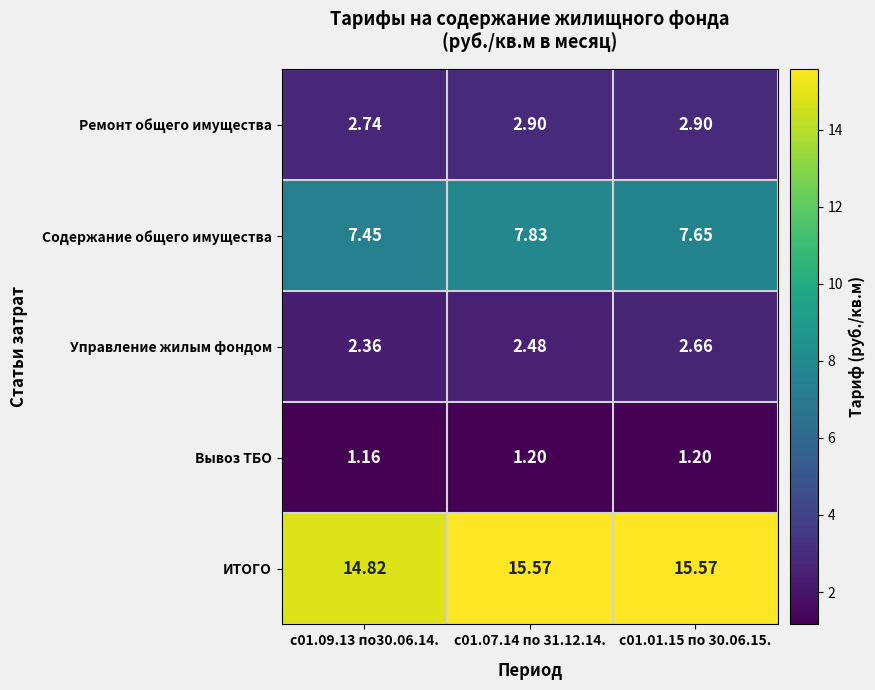

Is the value of Ремонт общего имущества at с01.07.14 по 31.12.14. greater than the value of ИТОГО at с01.09.13 по30.06.14.?

No